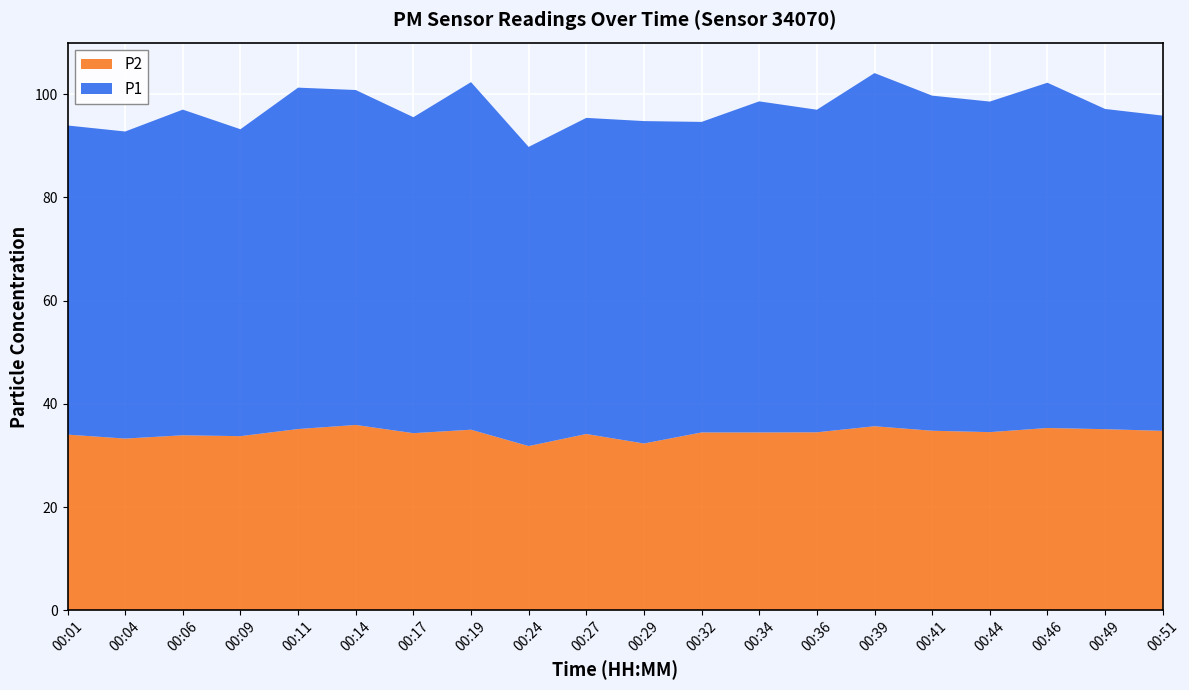

Reading left to right, extract all data points from this chart.

P1: 00:01=59.9	00:04=59.5	00:06=63.1	00:09=59.5	00:11=66.2	00:14=64.9	00:17=61.2	00:19=67.3	00:24=58.0	00:27=61.2	00:29=62.5	00:32=60.2	00:34=64.2	00:36=62.5	00:39=68.4	00:41=64.9	00:44=64.0	00:46=66.9	00:49=62.0	00:51=61.1
P2: 00:01=34.0	00:04=33.3	00:06=33.9	00:09=33.8	00:11=35.1	00:14=35.9	00:17=34.3	00:19=35.0	00:24=31.8	00:27=34.2	00:29=32.3	00:32=34.5	00:34=34.5	00:36=34.5	00:39=35.7	00:41=34.8	00:44=34.5	00:46=35.3	00:49=35.1	00:51=34.8